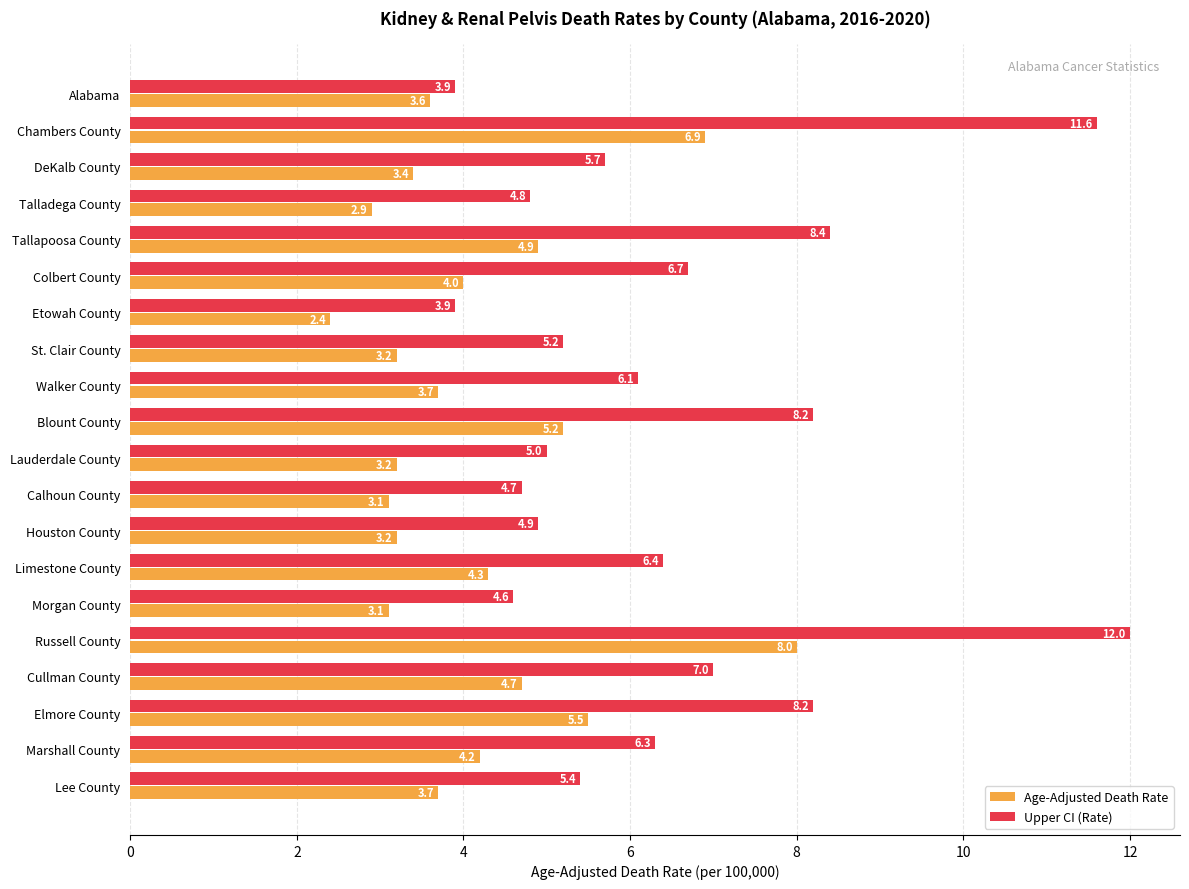

What is the spread (max minus min) of values at Tallapoosa County?

3.5